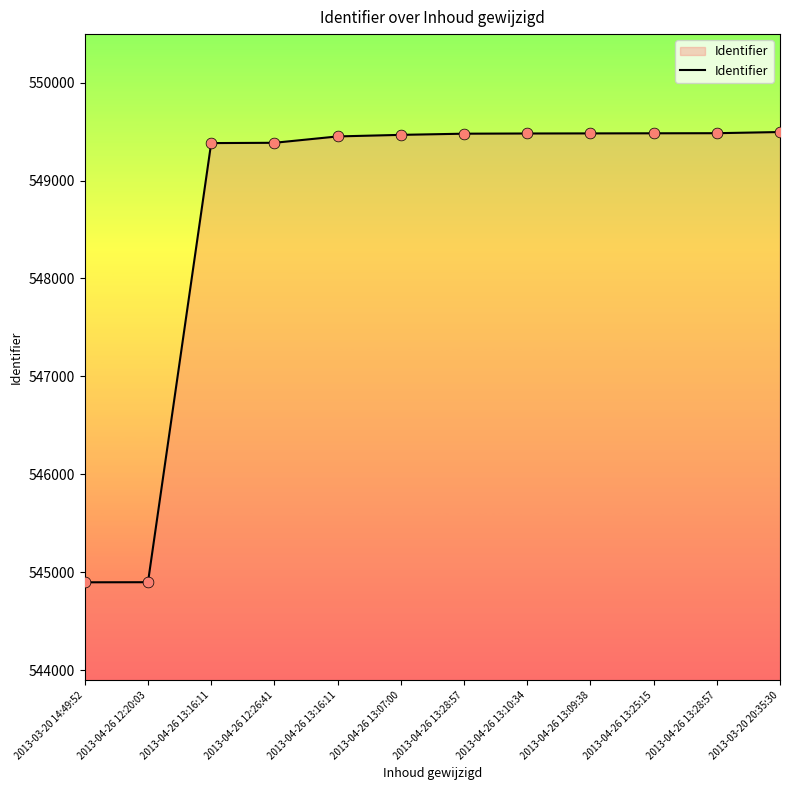

Between 2013-04-26 12:20:03 and 2013-04-26 13:16:11, which is larger?

2013-04-26 13:16:11